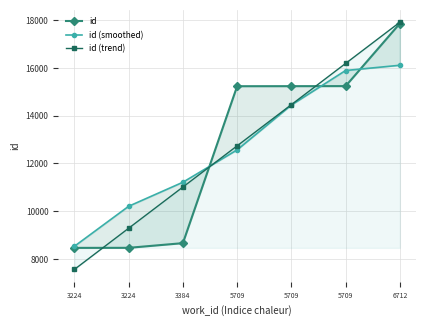

Is it true that id equals 4712.9 at 3224?

False